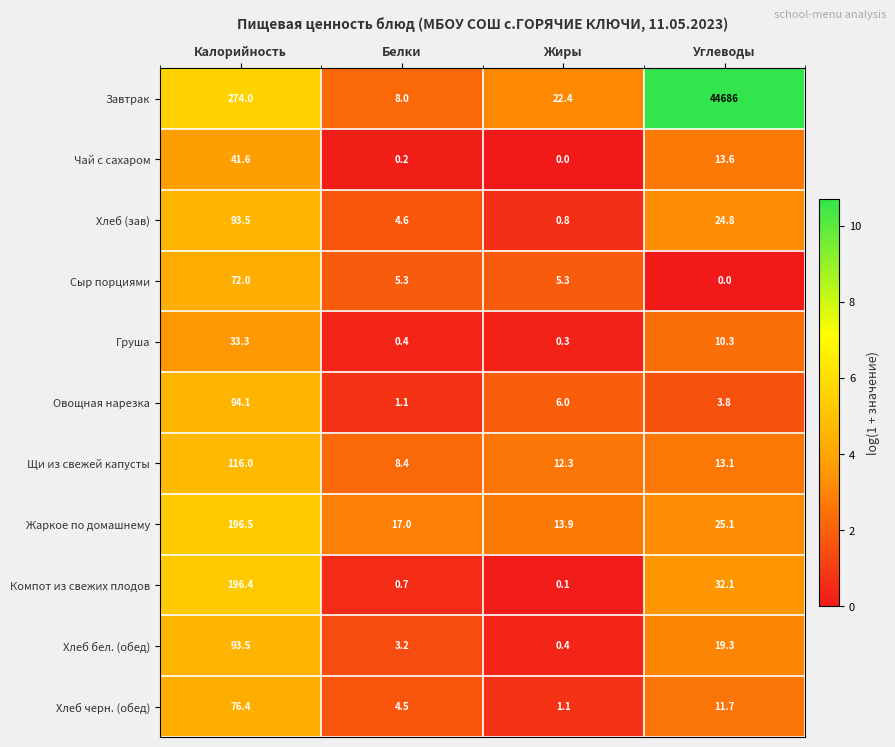

What is the sum of all Жаркое по домашнему values?

252.5